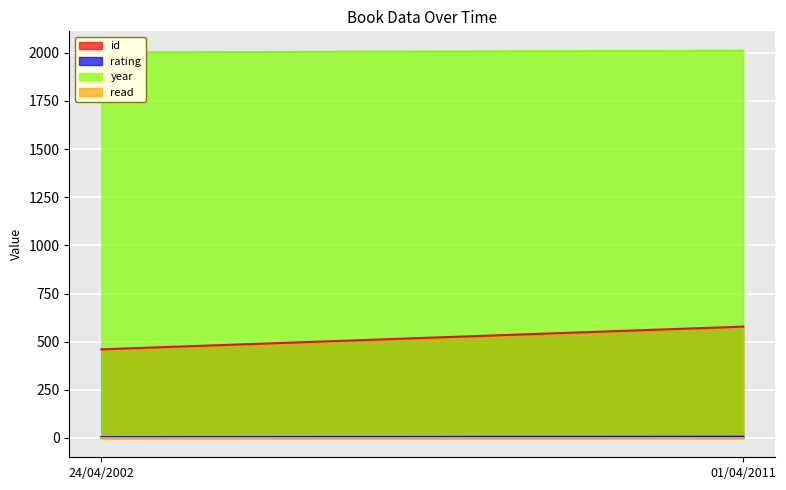

What is the highest value of the year series?

2011